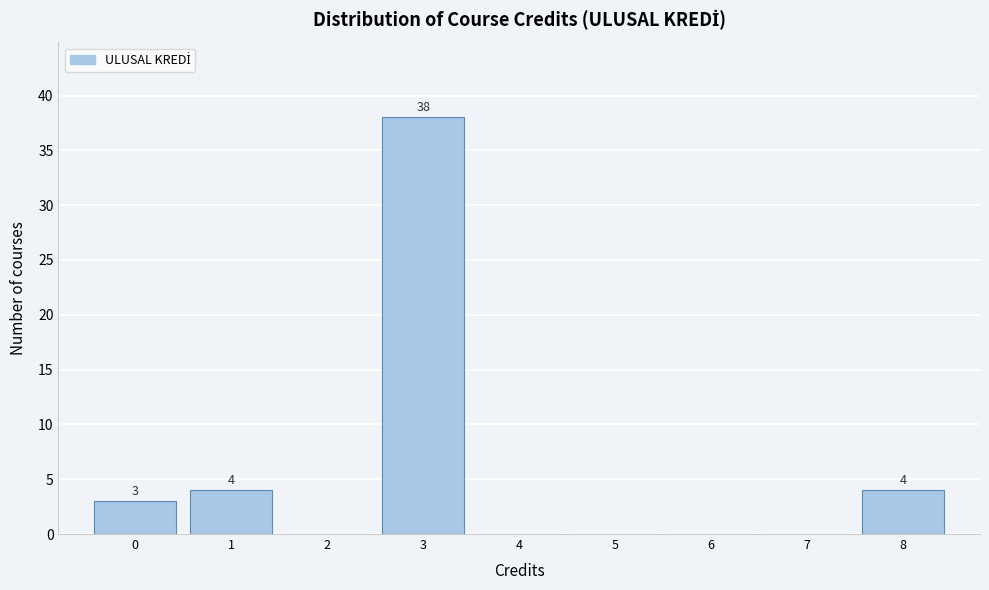

Reading left to right, list all the values displayed in this chart.

0=3	1=4	2=0	3=38	4=0	5=0	6=0	7=0	8=4